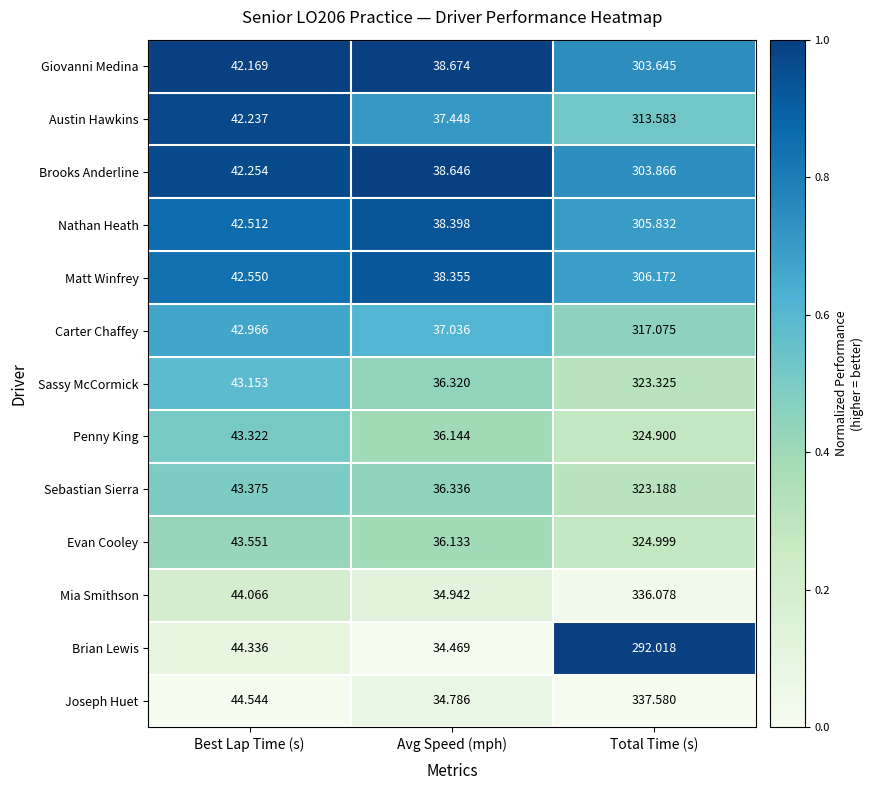

Rank the categories by Nathan Heath value from highest to lowest.

Total Time (s), Best Lap Time (s), Avg Speed (mph)